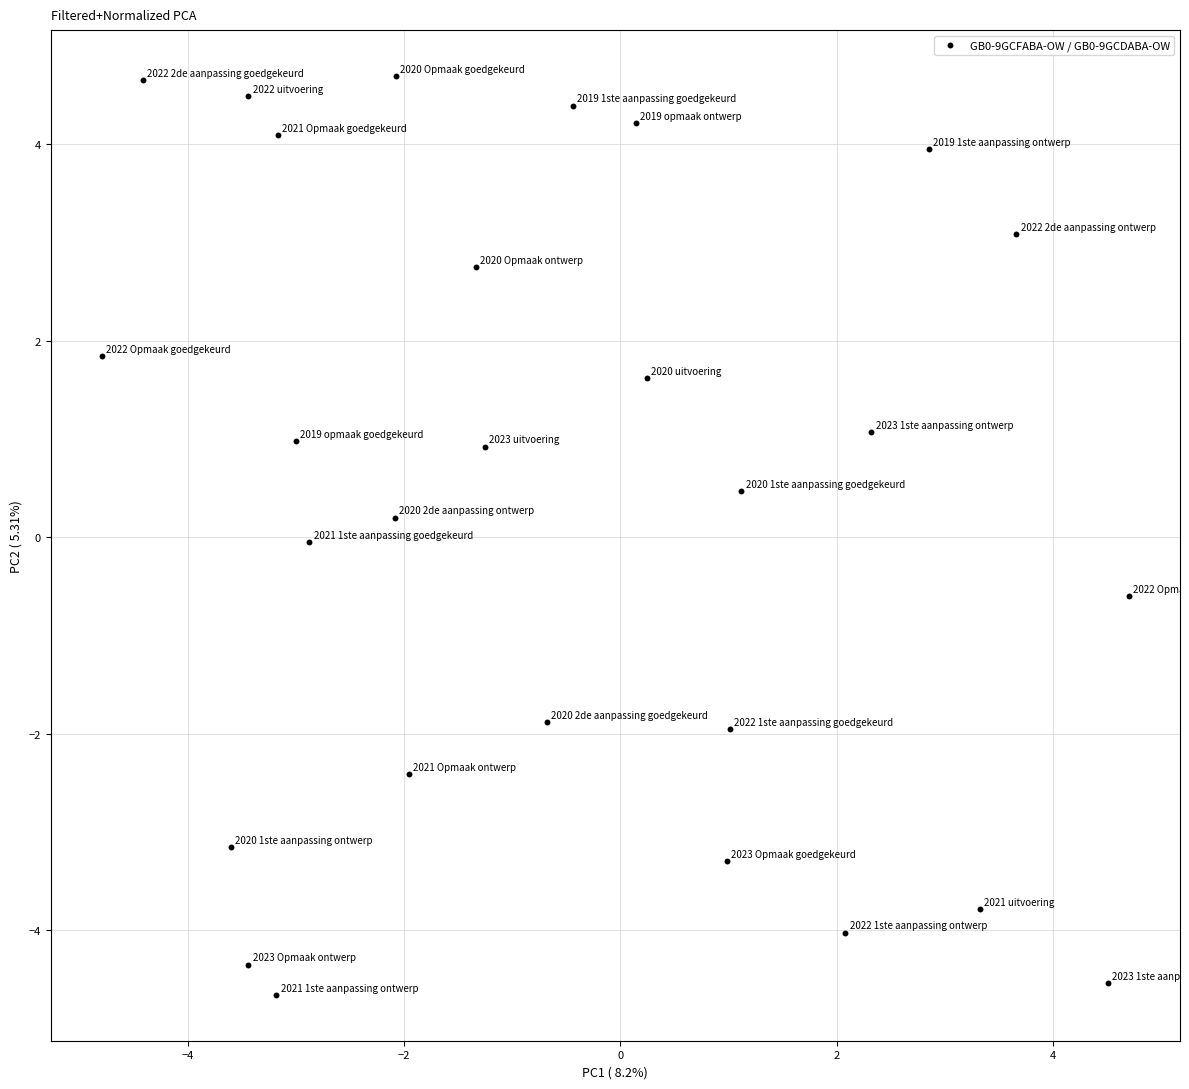

What is the range of Y values (max minus min)?

9.4